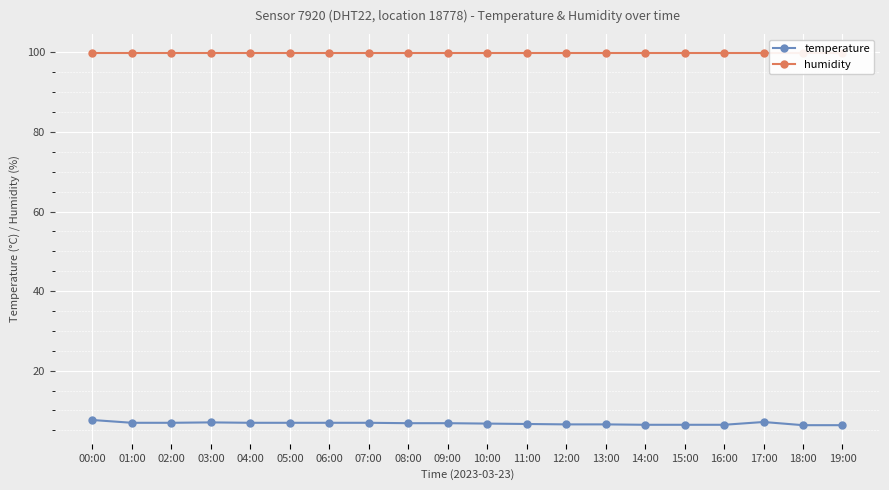

What is the difference between the highest and lowest values at 05:00?

93.0